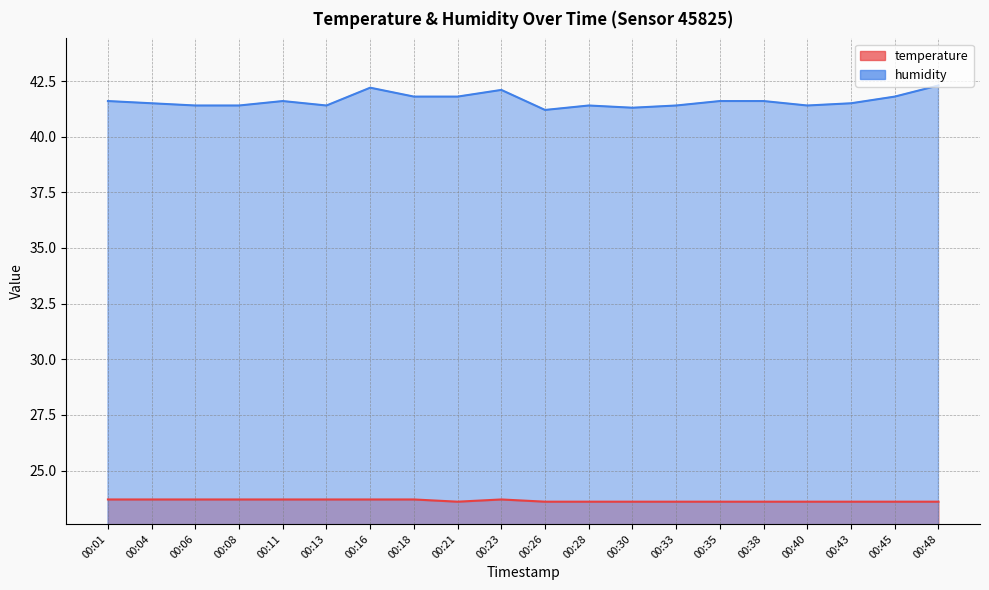

List the series in order of their peak value, highest first.

humidity, temperature